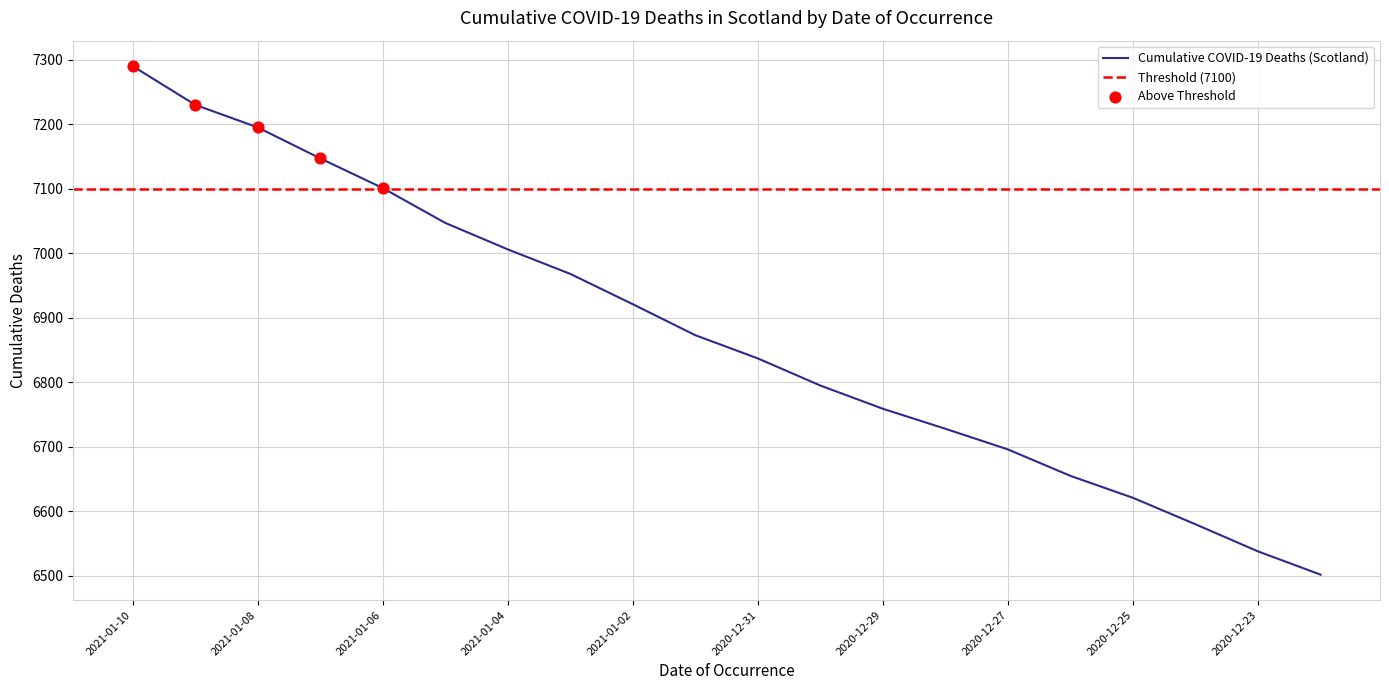

Which has a higher value, 2021-01-02 or 2021-01-07?

2021-01-07